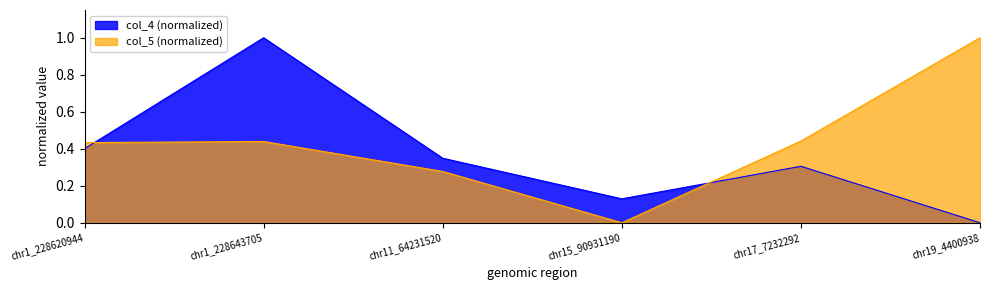

What are all the series names shown in the legend?

col_4 (normalized), col_5 (normalized)